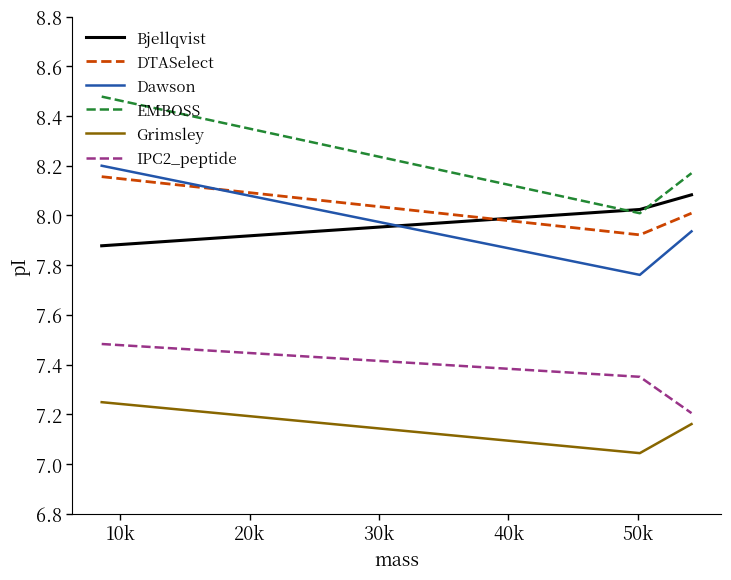

Which series has the largest total across all categories?

EMBOSS